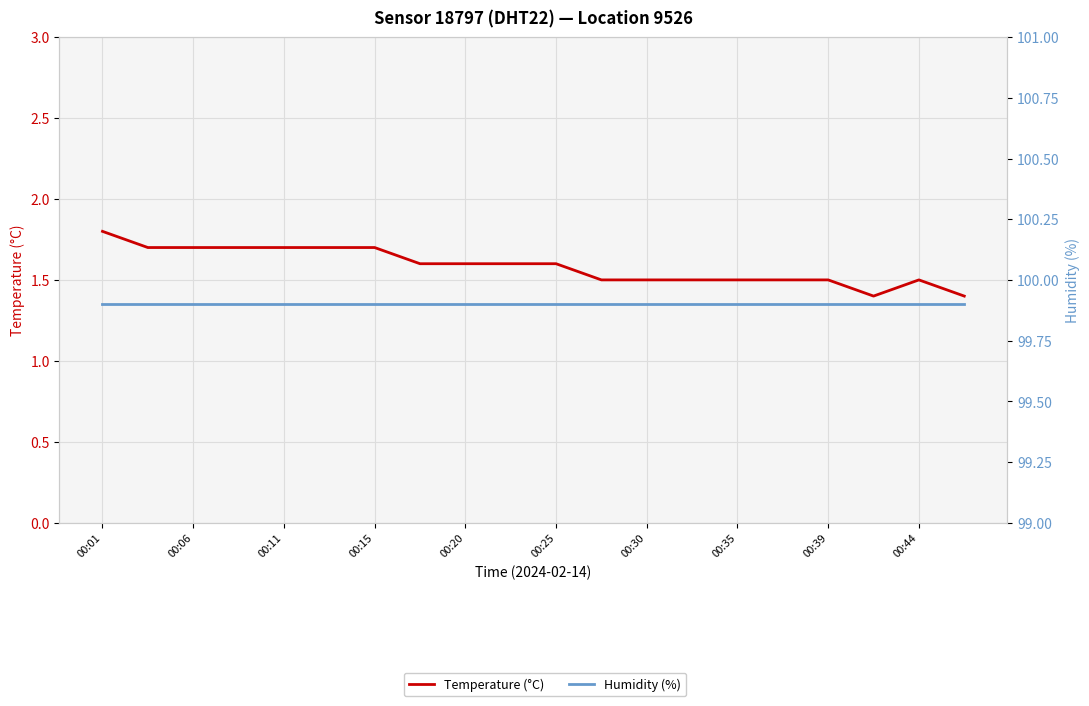

At which category is the sum across all series the highest?

00:01